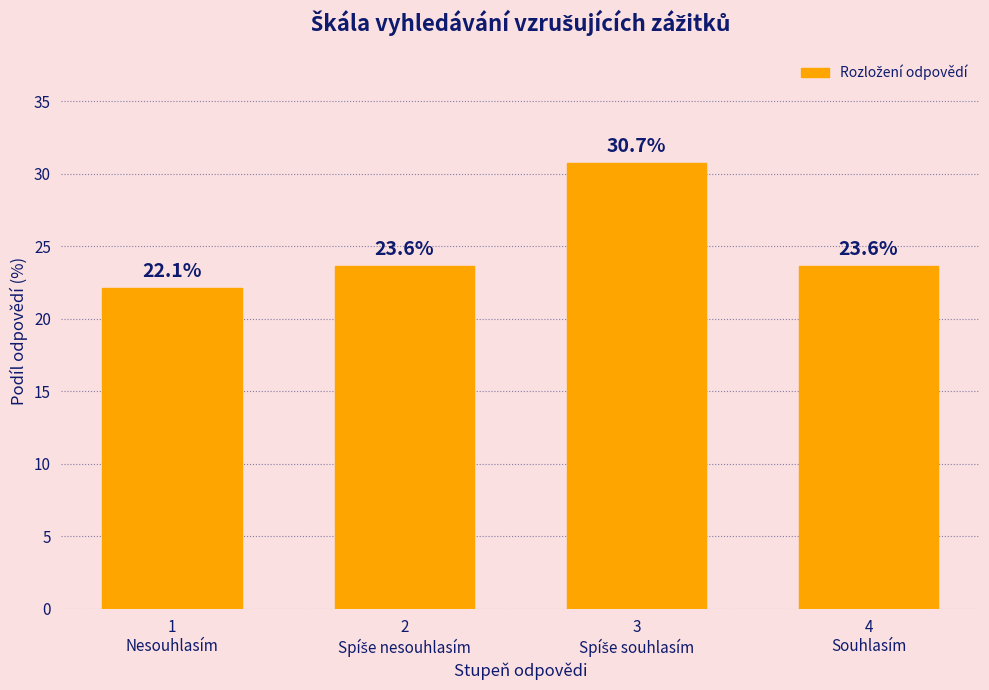

What is the maximum value shown in the chart?

30.7